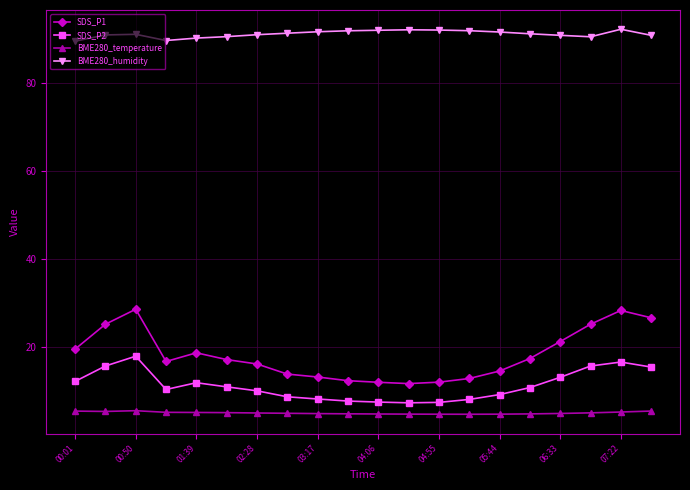

At how many categories does at least one series exceed 7?

20